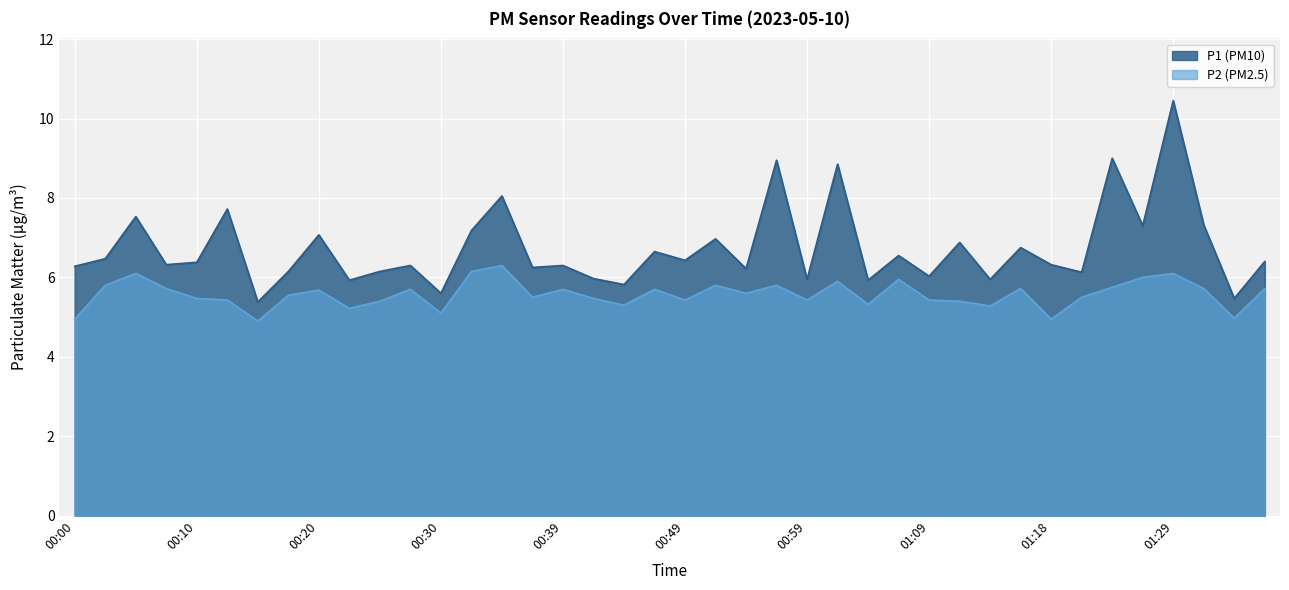

What is the difference between the maximum and minimum values in the P2 series?

1.4